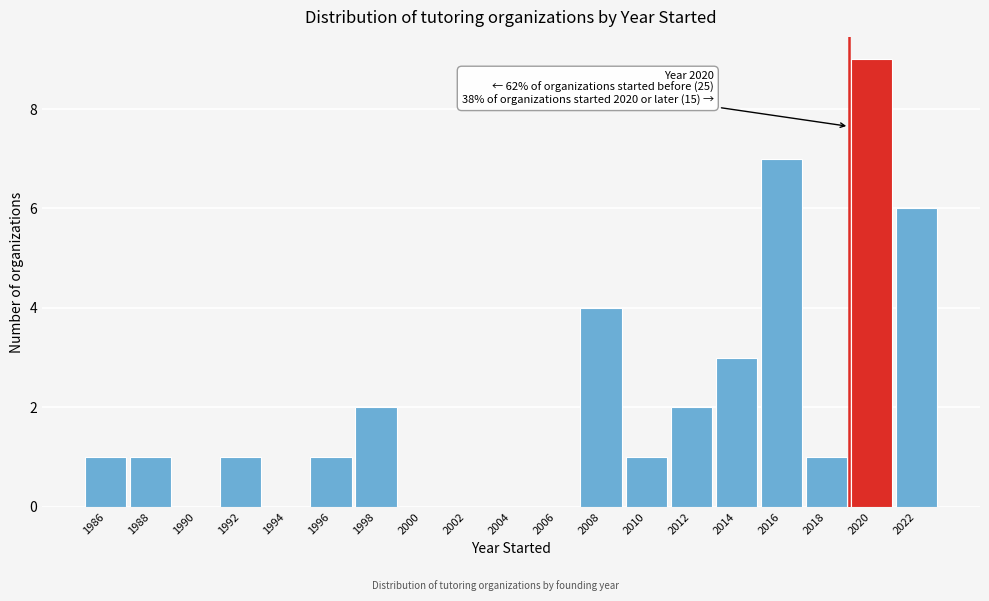

Reading right to left, transcribe all the data shown in this chart.

2022=6	2020=9	2018=1	2016=7	2014=3	2012=2	2010=1	2008=4	2006=0	2004=0	2002=0	2000=0	1998=2	1996=1	1994=0	1992=1	1990=0	1988=1	1986=1